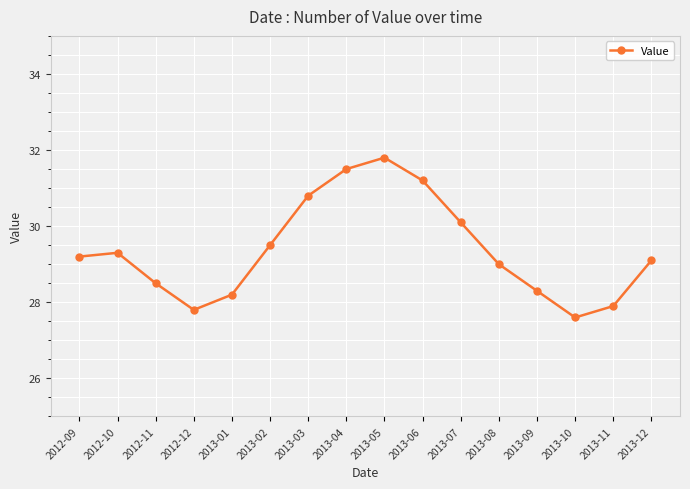

What is the label of the 2nd point from the left?

2012-10